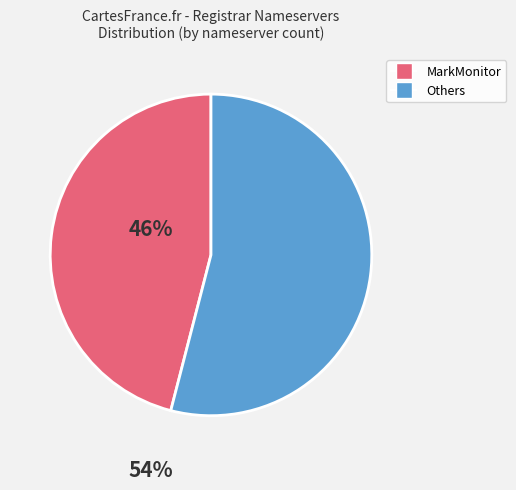

Do Others and MarkMonitor together represent more than half of the pie?

Yes